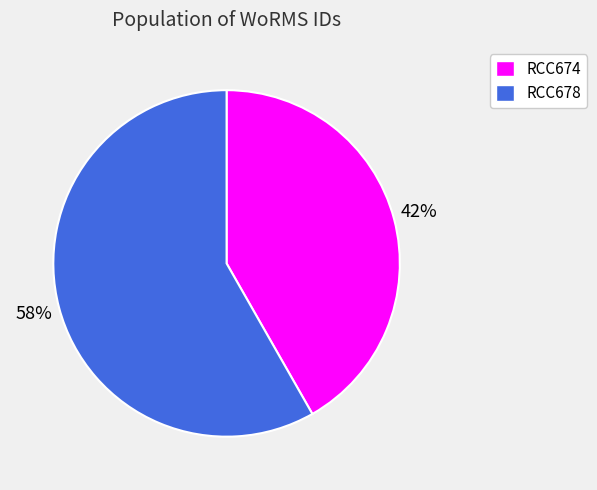

Count the number of slices in the pie.

2